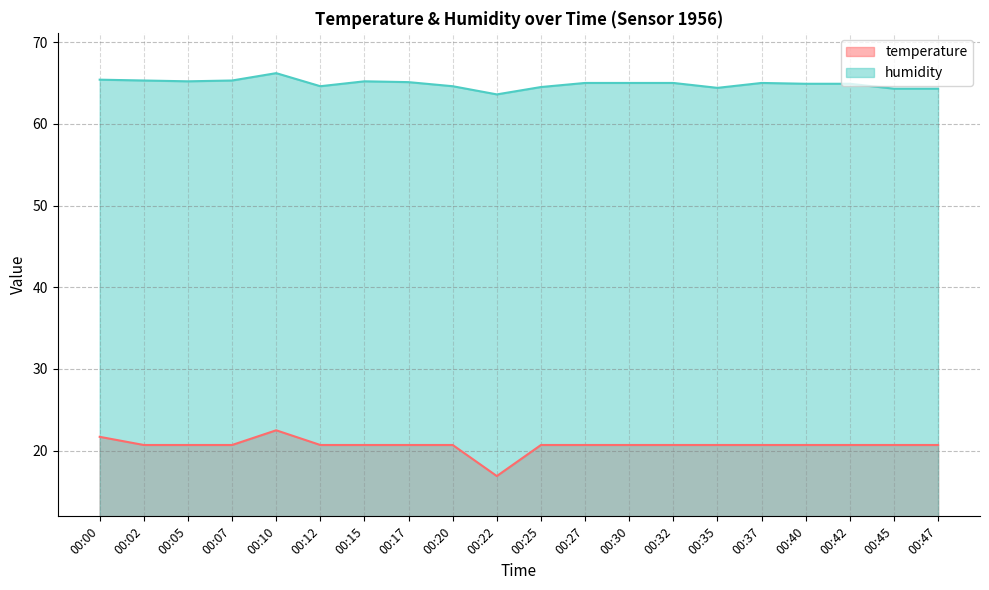

The value of temperature at 00:35 is 20.7. True or false?

True